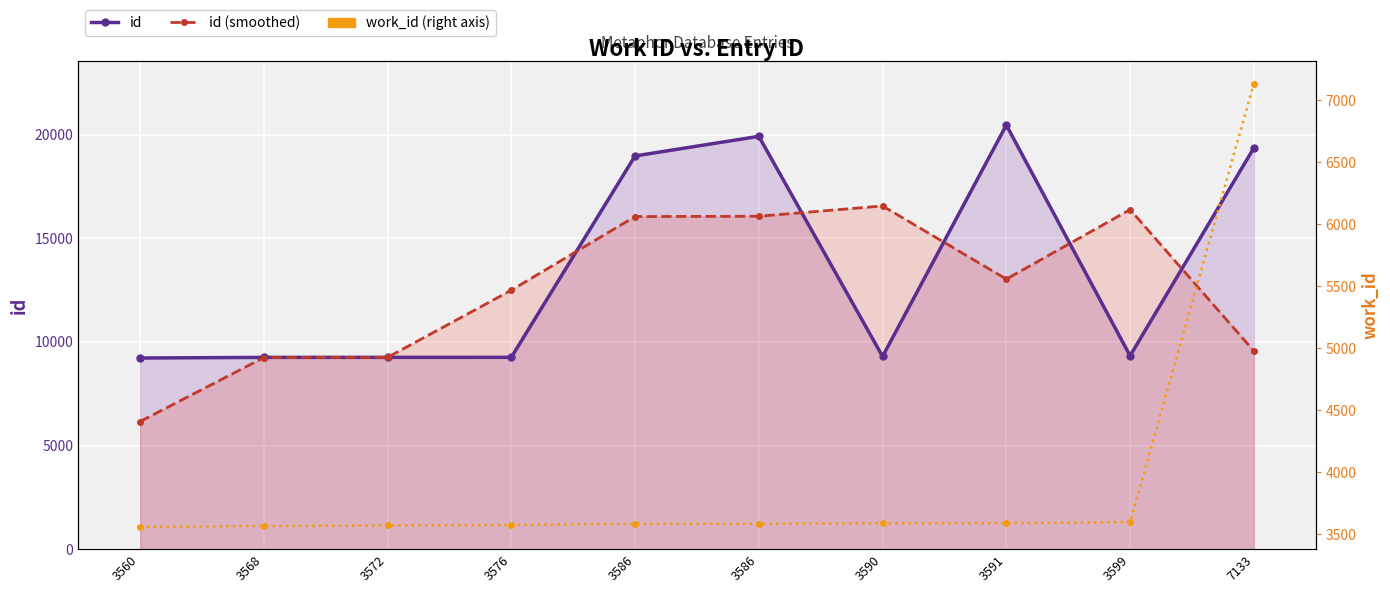

Reading left to right, what are all the values shown in this chart?

id: 3560=9223.0	3568=9253.0	3572=9254.0	3576=9256.0	3586=18973.0	3586=19918.0	3590=9299.0	3591=20461.0	3599=9329.0	7133=19359.0
id (smoothed): 3560=6158.7	3568=9243.3	3572=9254.3	3576=12494.3	3586=16049.0	3586=16063.3	3590=16559.3	3591=13029.7	3599=16383.0	7133=9562.7
work_id (right axis): 3560=3560.0	3568=3568.0	3572=3572.0	3576=3576.0	3586=3586.0	3586=3586.0	3590=3590.0	3591=3591.0	3599=3599.0	7133=7133.0